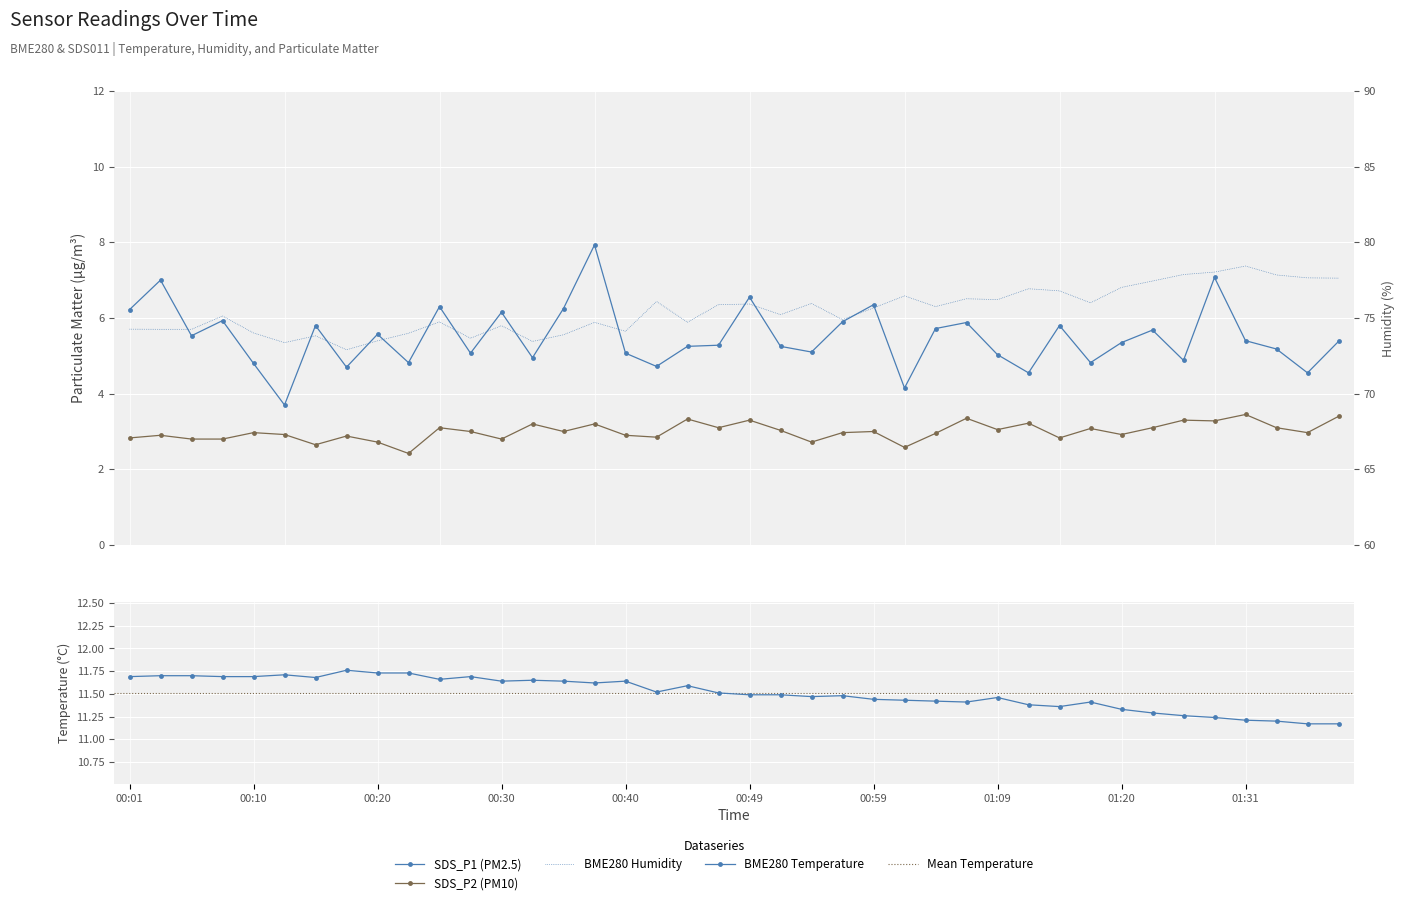

What is the value of the BME280_humidity point at the 37th from the left?

78.4